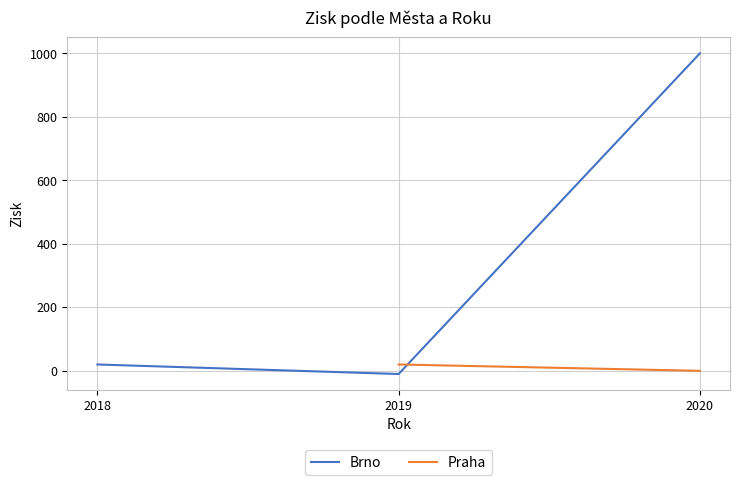

What is the change in value from 2018 to 2020?

+980